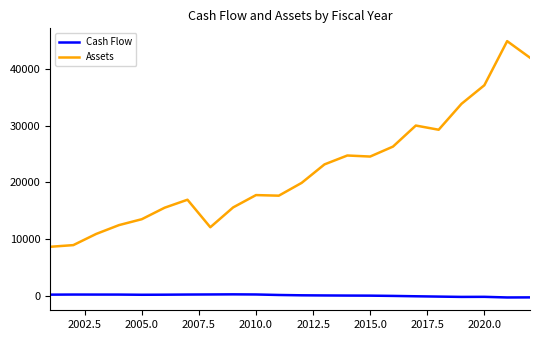

True or false: Assets and Cash Flow cross at least once.

False